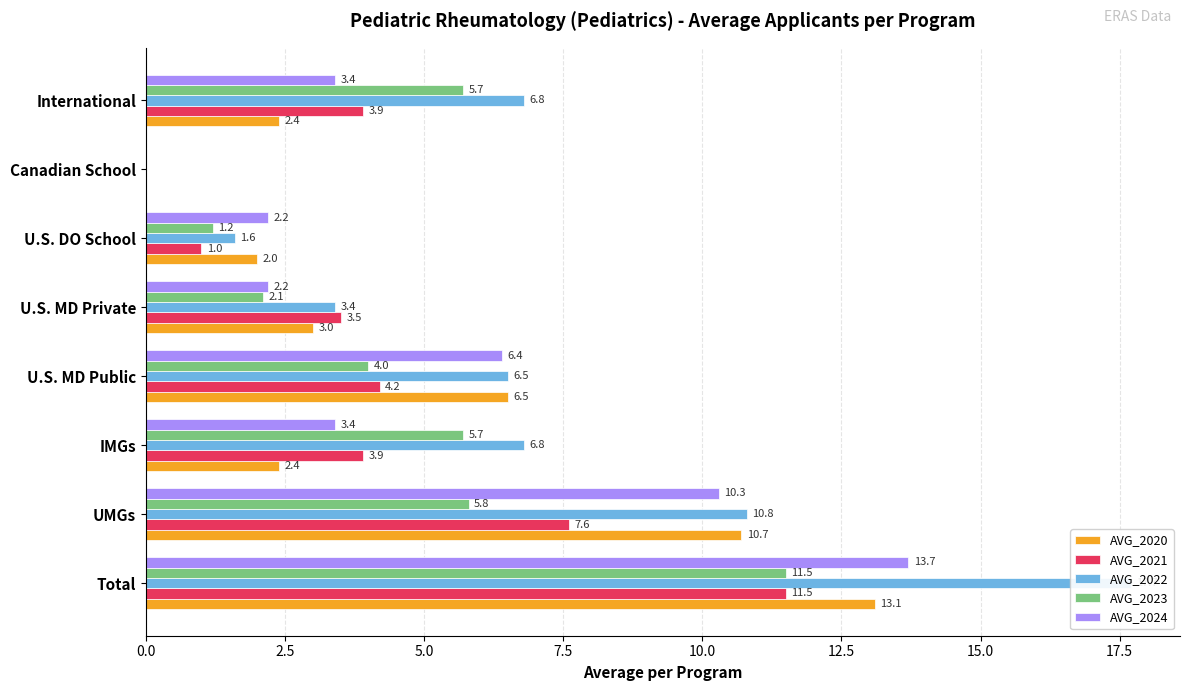

Which series has the largest total across all categories?

AVG_2022